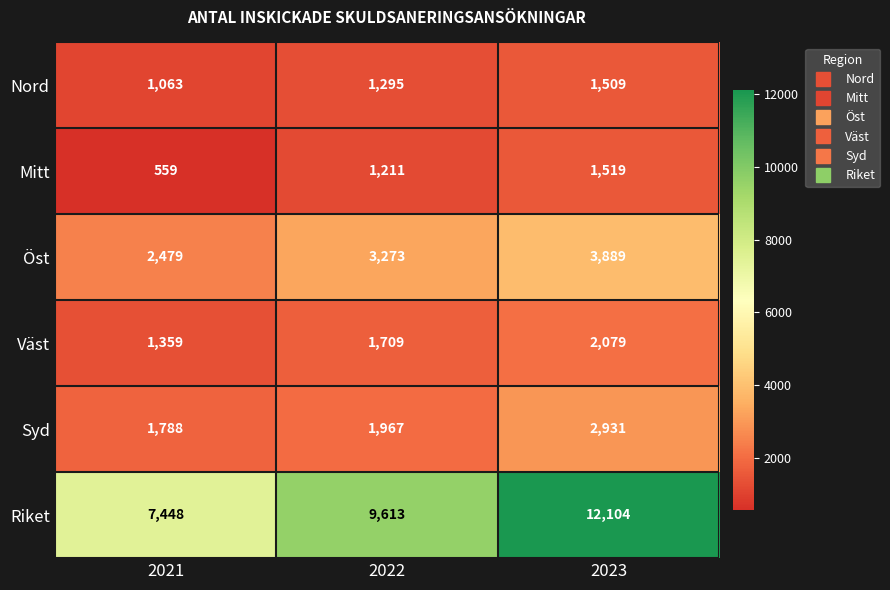

How many categories are shown in the chart?

3